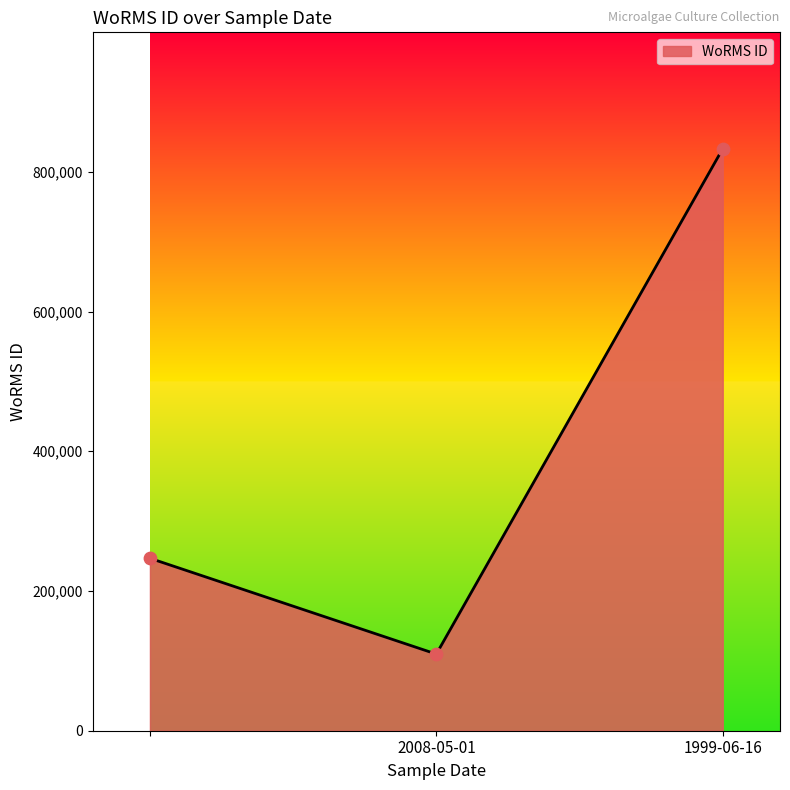

What is the maximum value shown in the chart?

833052